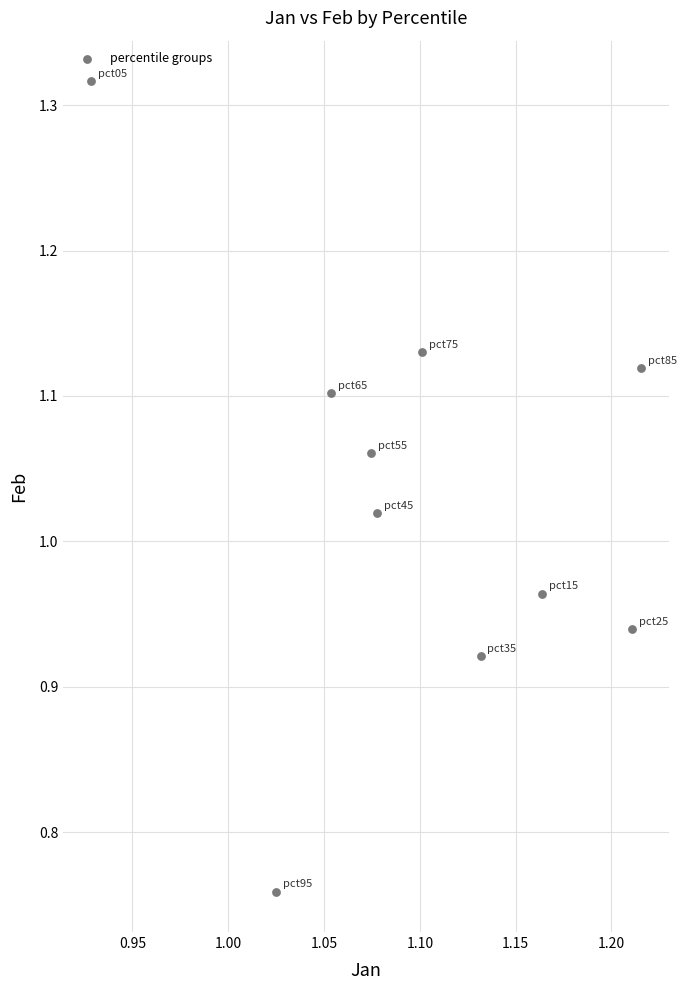

What is the range of Y values (max minus min)?

0.6